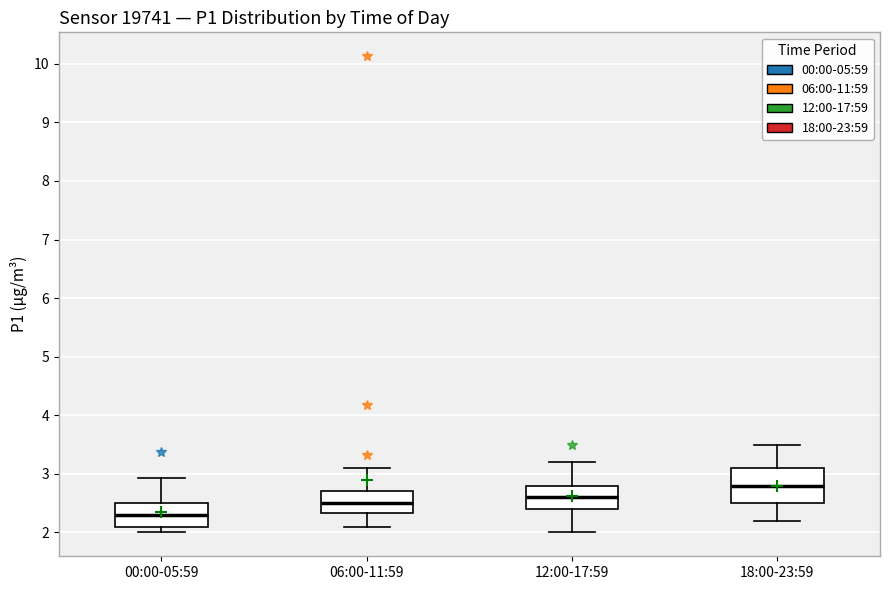

Which box's median line is the highest?

18:00-23:59